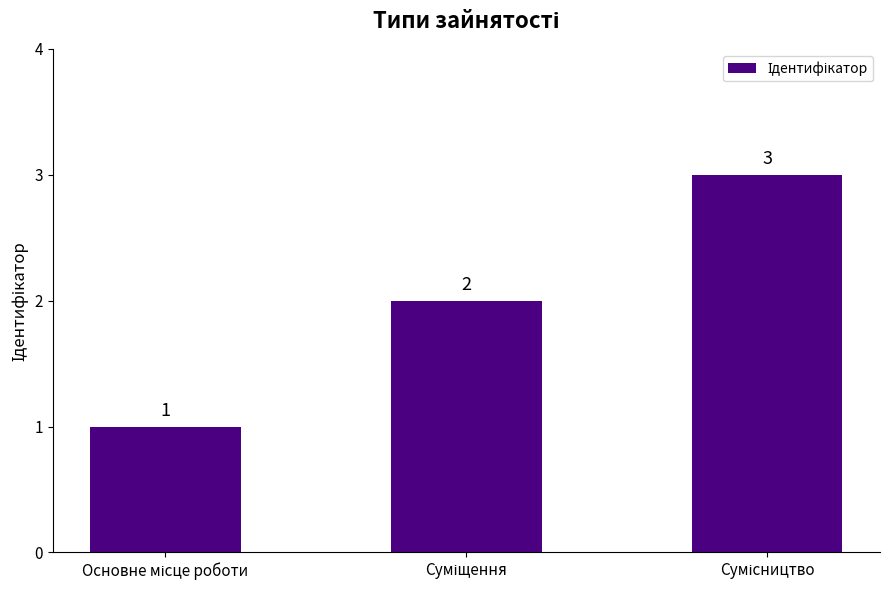

What is the greatest value displayed?

3